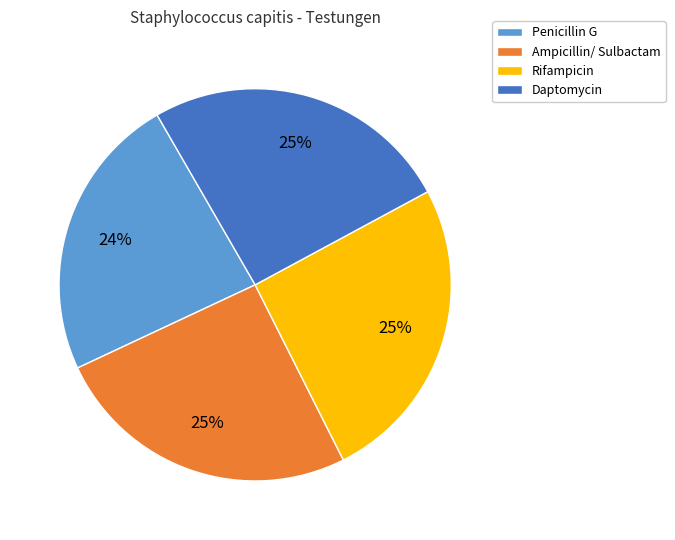

Which slice is the smallest?

Penicillin G